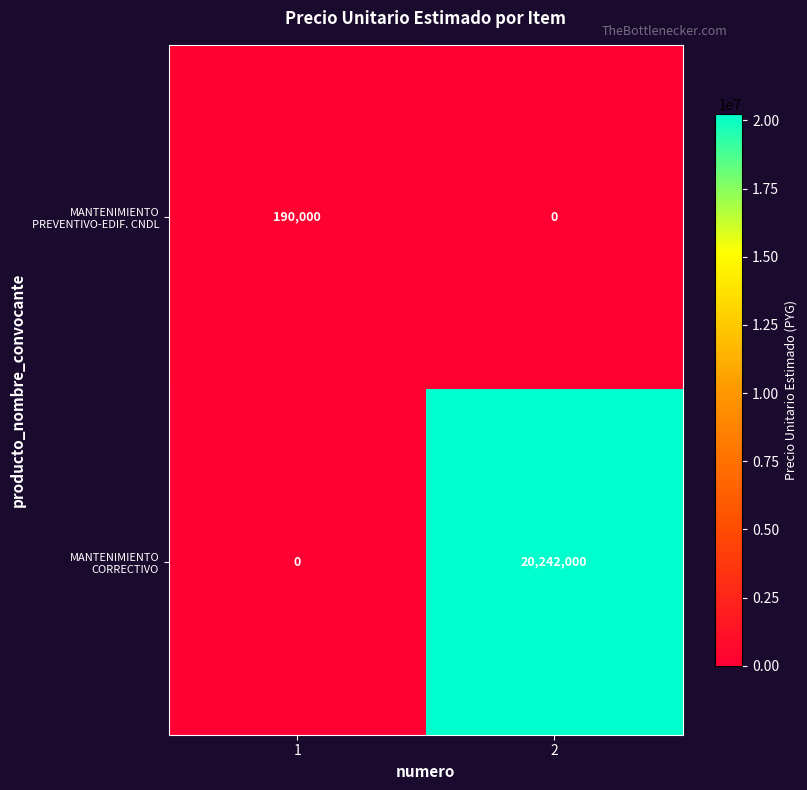

List the series in order of their peak value, highest first.

MANTENIMIENTO CORRECTIVO, MANTENIMIENTO PREVENTIVO-EDIF. CNDL